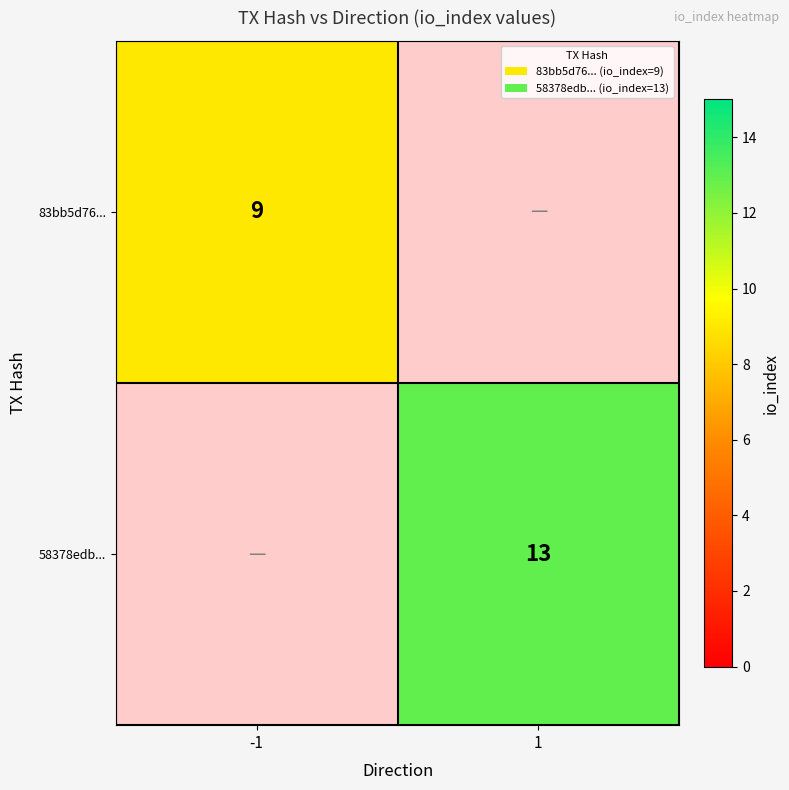

The 83bb5d76... series shows 14.4 at -1. True or false?

False